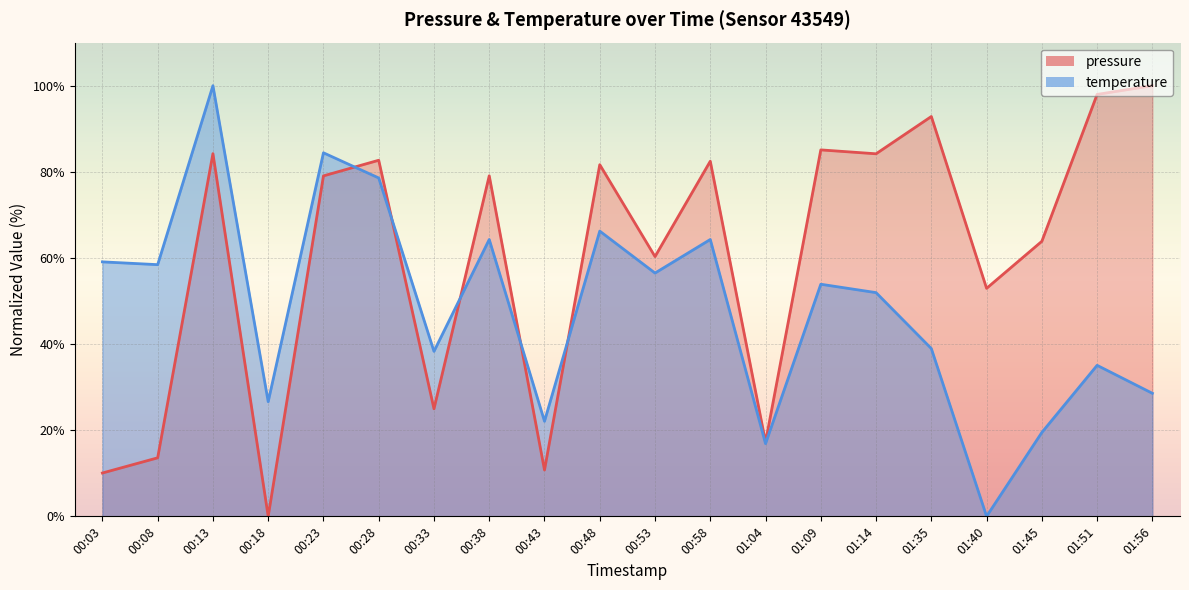

Which series has the largest total across all categories?

pressure